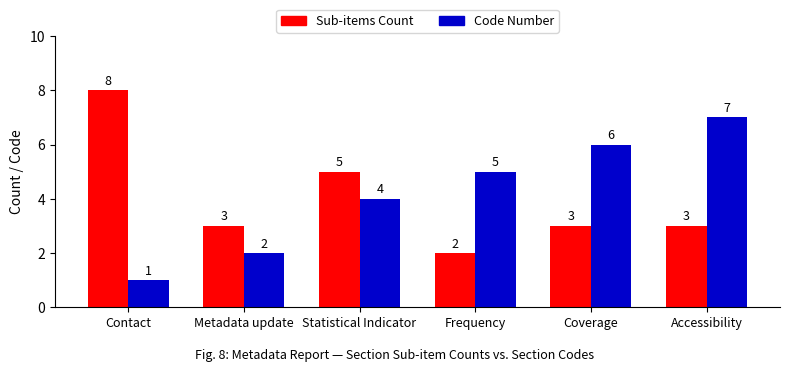

What is the spread (max minus min) of values at Frequency?

3